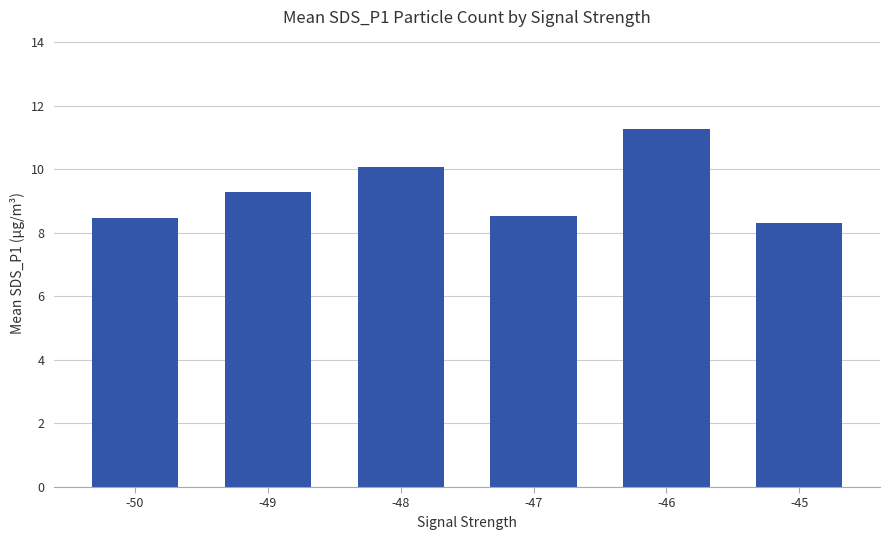

Which label corresponds to the largest value in the chart?

-46